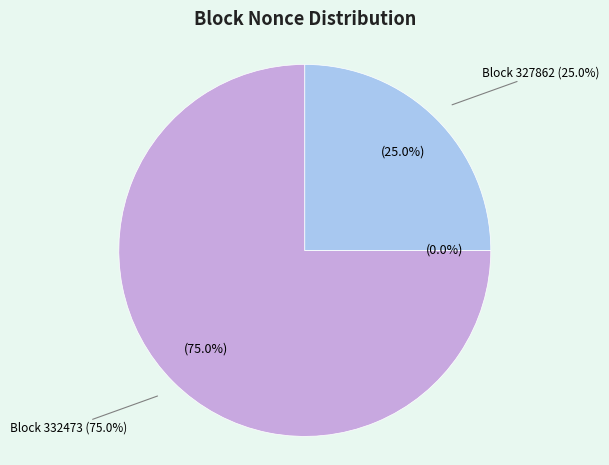

Which category has the smallest portion of the pie?

327878